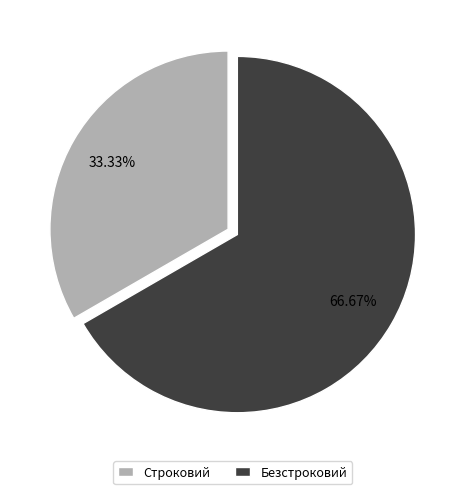

Rank the categories by value from lowest to highest.

Строковий, Безстроковий